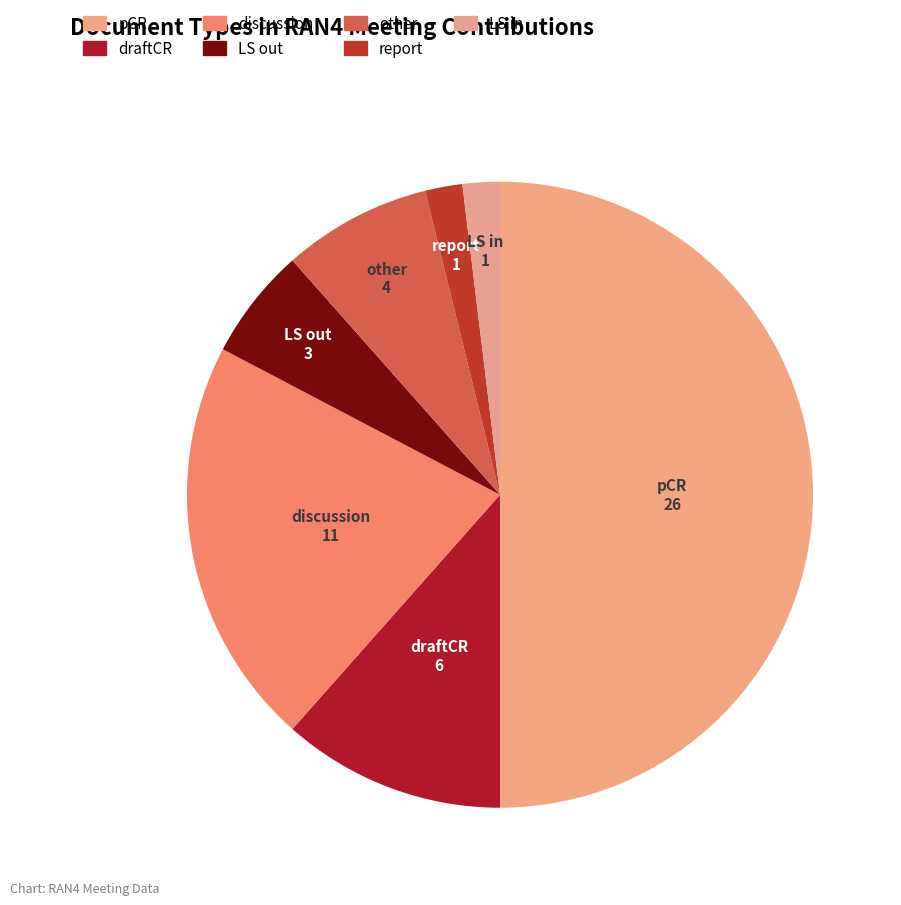

Approximately how many times larger is the value at other compared to pCR?

0.2